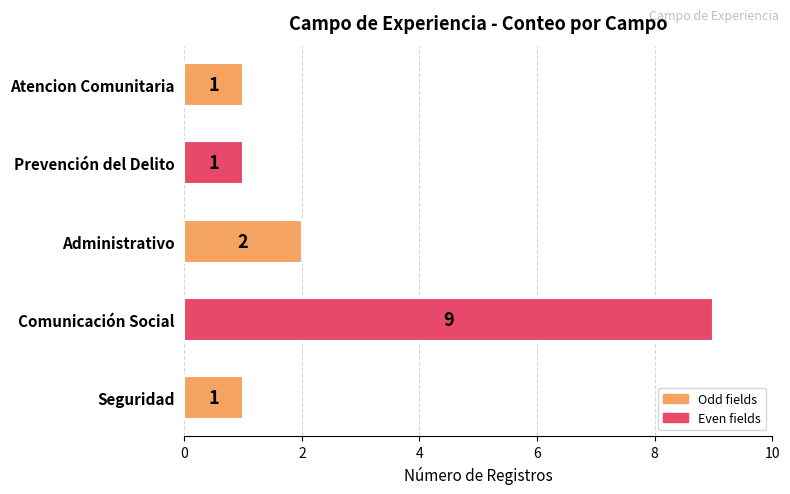

What is the change in value from Comunicación Social to Prevención del Delito?

-8